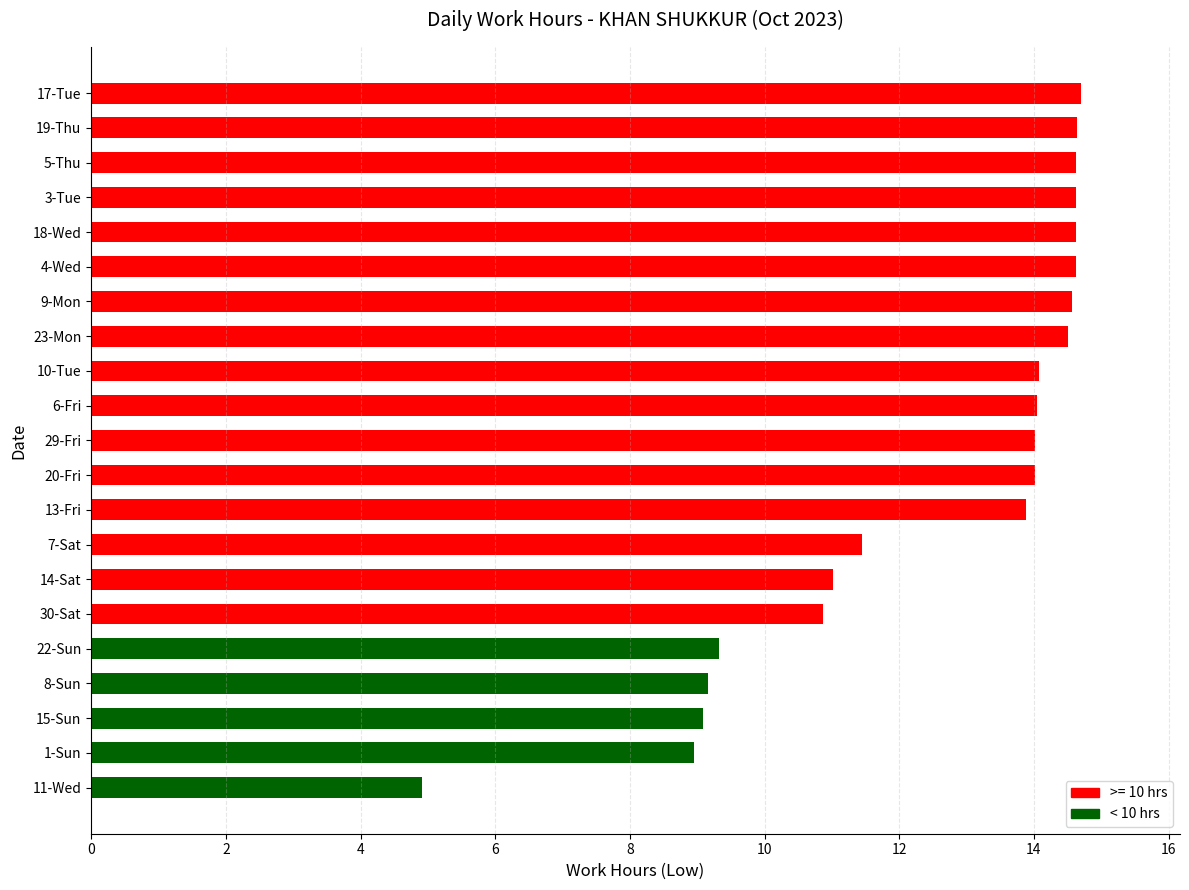

True or false: the data shows 7.5 at 9-Mon.

False